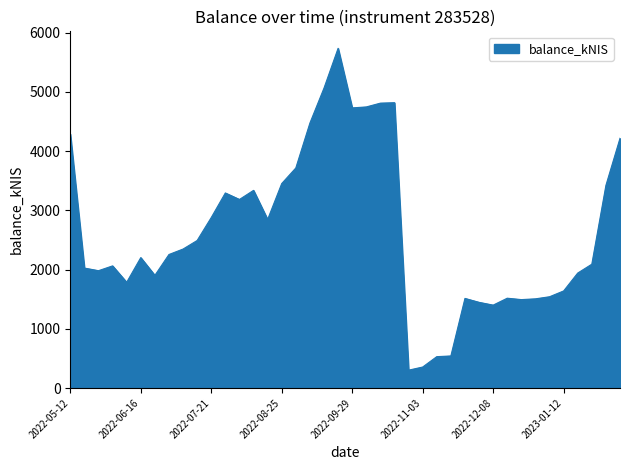

What is the greatest value displayed?

5735.9